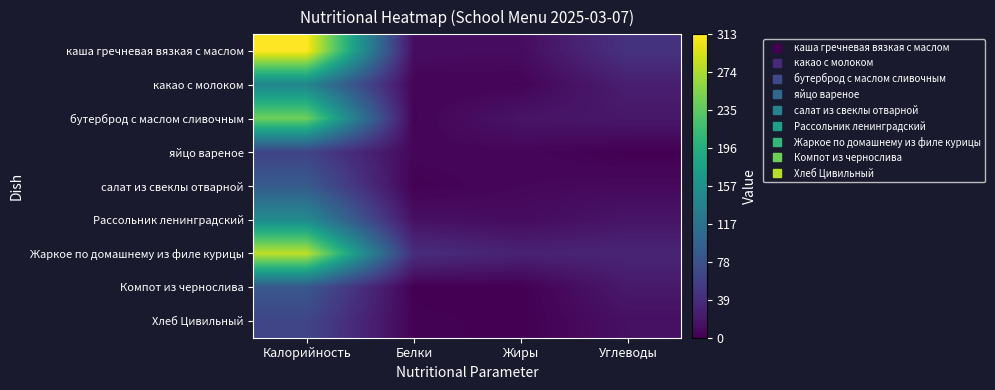

Which series has the largest range (max minus min)?

каша гречневая вязкая с маслом